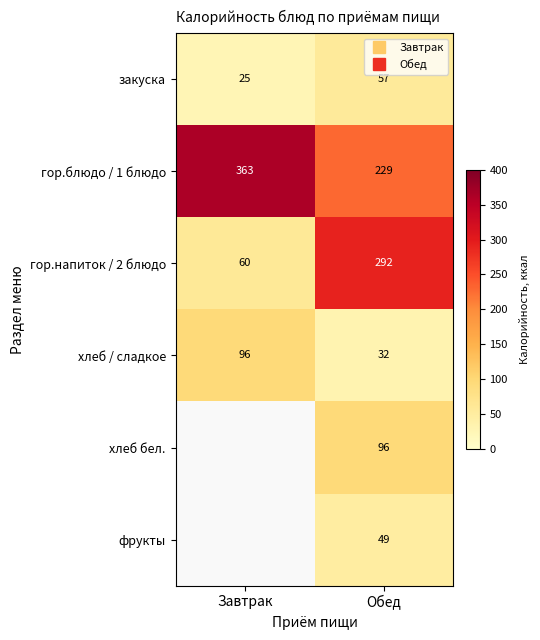

How many positive values does the хлеб бел. series have?

1